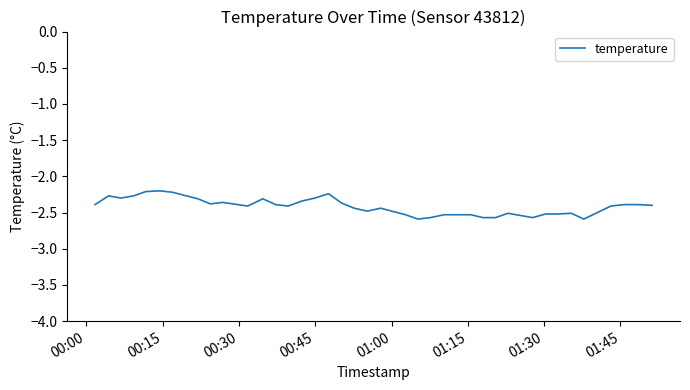

What is the minimum value shown in the chart?

-2.6